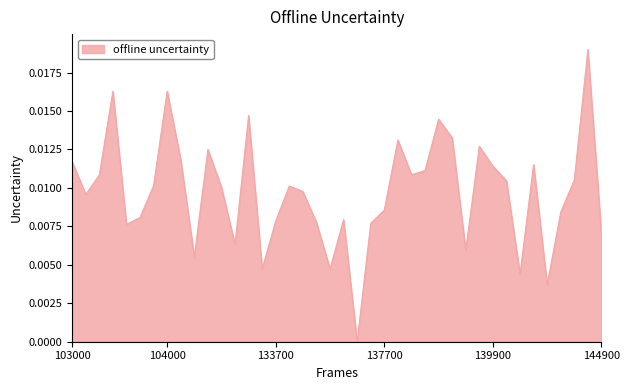

List the labels in order of value, largest first.

144330, 103988, 103270, 133392, 138868, 138881, 138282, 139851, 132656, 104104, 103023, 143138, 139866, 138688, 138477, 103142, 144136, 140059, 103745, 133933, 132835, 133944, 103031, 137713, 144124, 103625, 134687, 133749, 134124, 137701, 103388, 144930, 133209, 139658, 132111, 134308, 133572, 142941, 143151, 137512